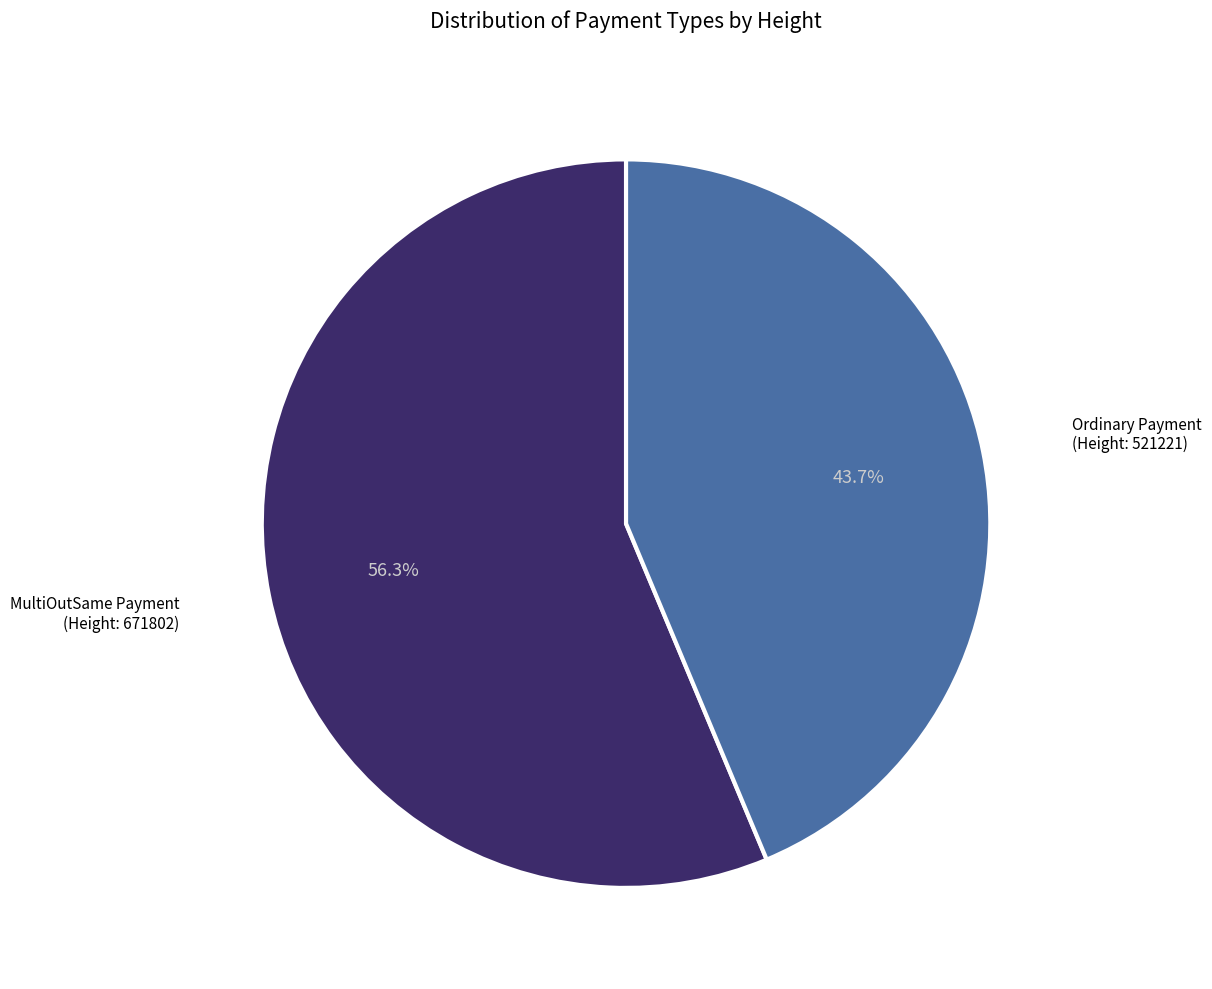

To the nearest percent, what is the average slice percentage?

50%